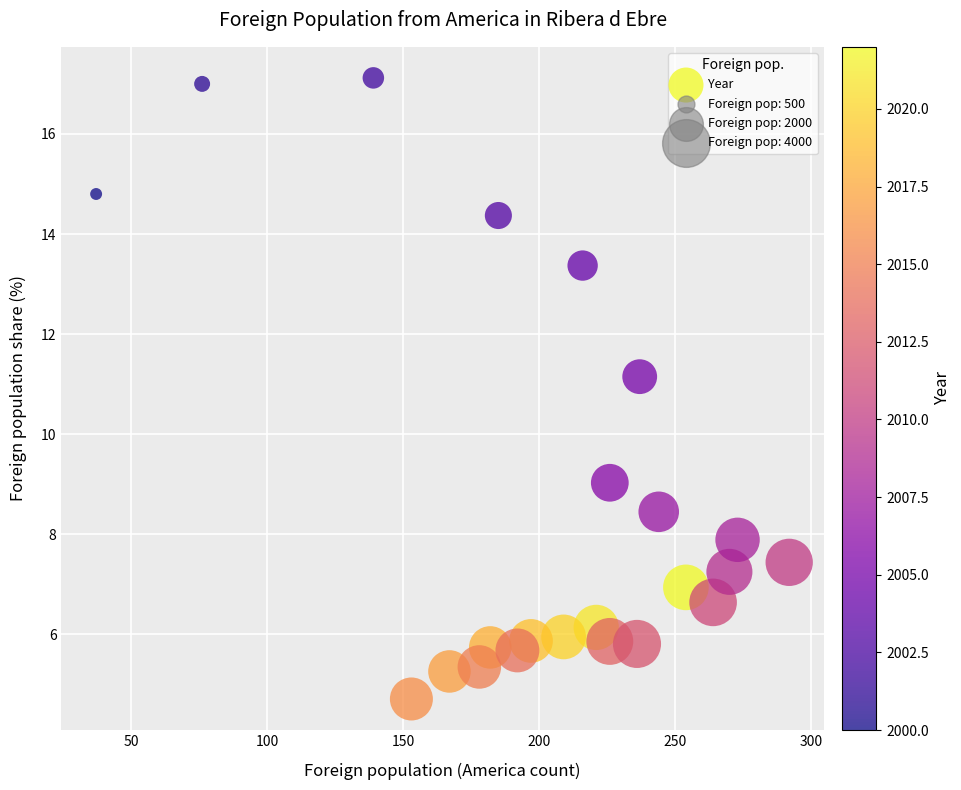

What is the range of X values (max minus min)?

255.0